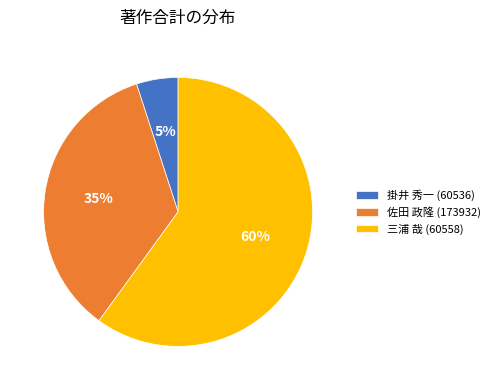

Which slice is the smallest?

掛井 秀一 (60536)